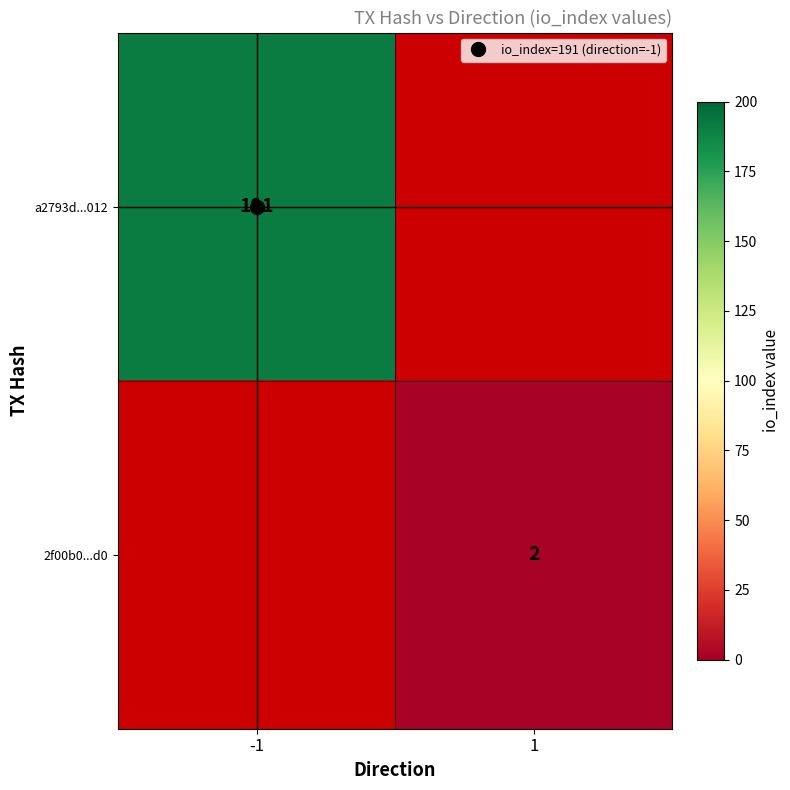

Rank the categories by 2f00b0...d0 value from highest to lowest.

-1, 1